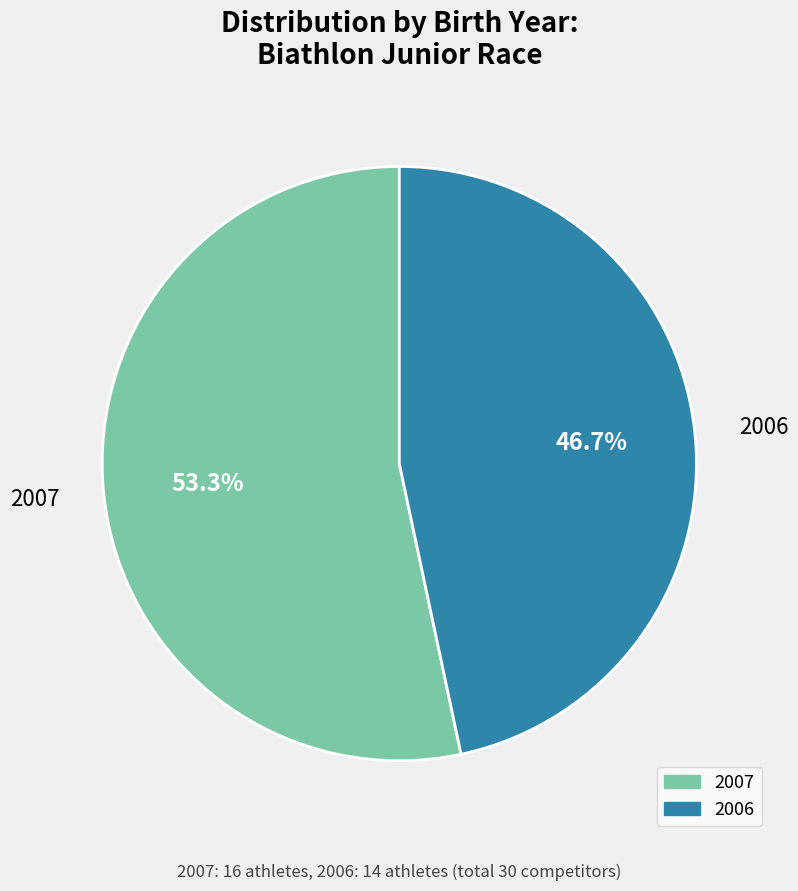

Is it true that 2006 is 47% of the pie?

True